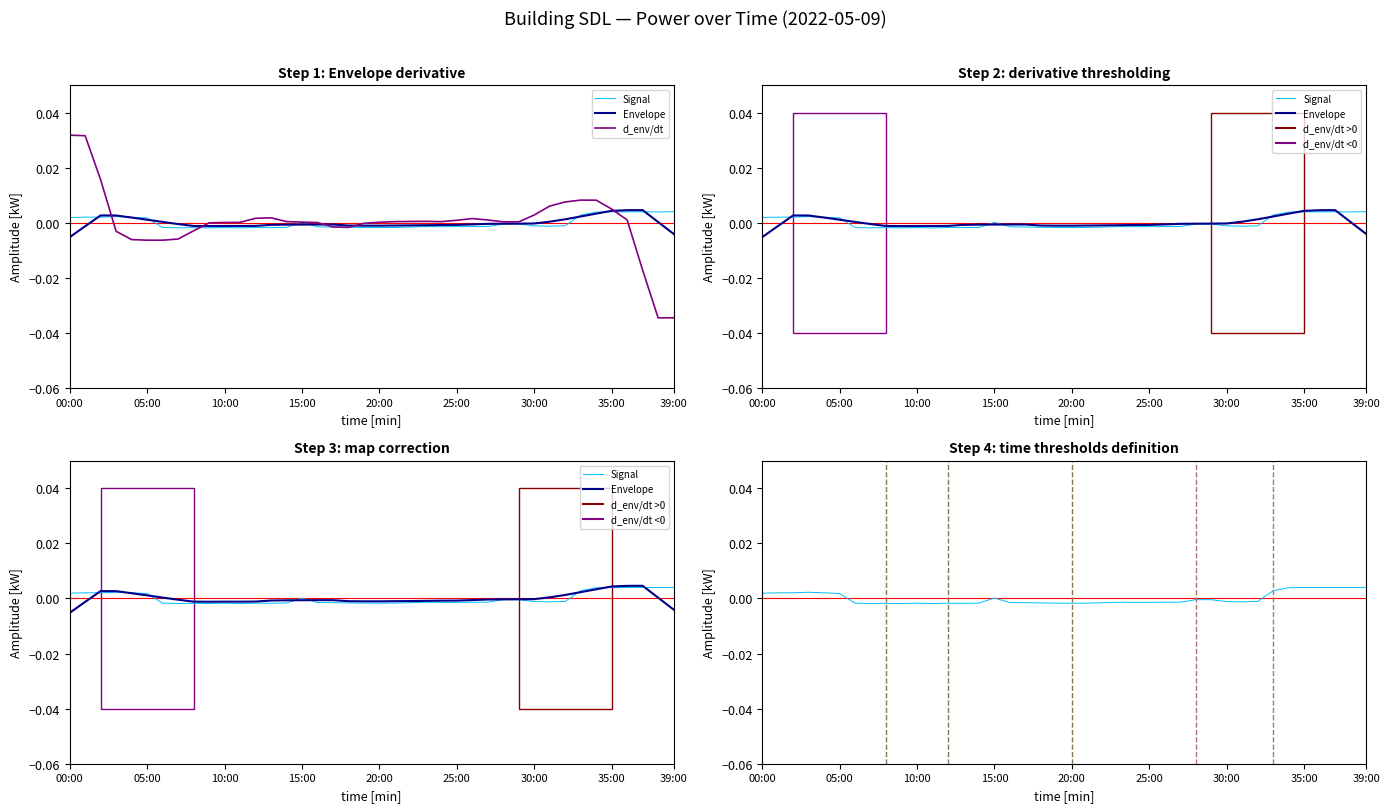

At which label is the value closest to 0?

15:00